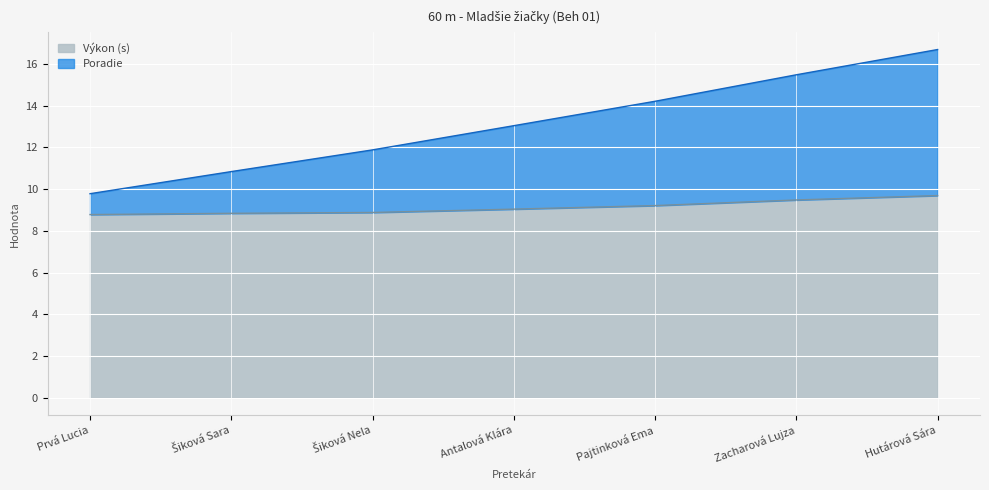

Which series has the widest spread of values?

Poradie